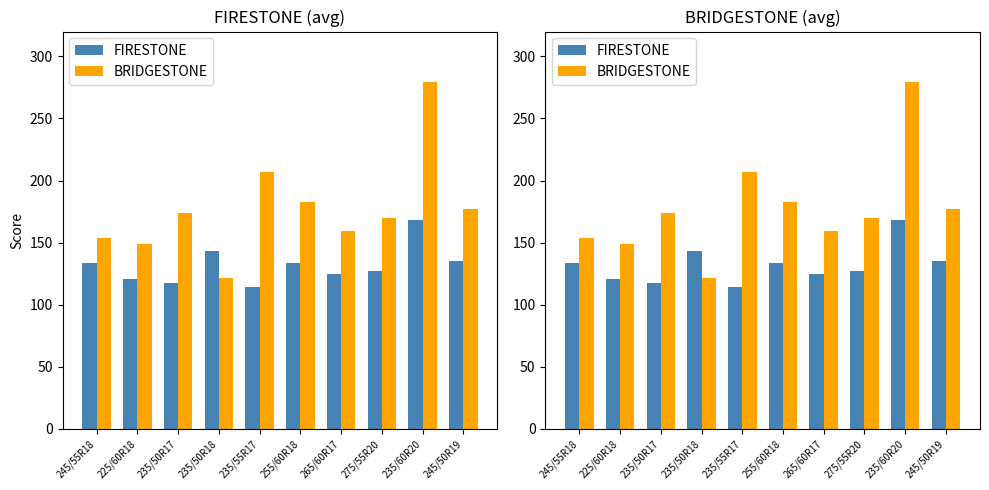

Reading left to right, transcribe all the data shown in this chart.

FIRESTONE: 245/55R18=133.4	225/60R18=120.4	235/50R17=117.3	235/50R18=142.8	235/55R17=113.9	255/60R18=133.4	265/60R17=124.4	275/55R20=126.9	235/60R20=167.9	245/50R19=134.9
BRIDGESTONE: 245/55R18=153.4	225/60R18=148.7	235/50R17=174.1	235/50R18=121.2	235/55R17=206.8	255/60R18=182.6	265/60R17=159.6	275/55R20=169.6	235/60R20=279.7	245/50R19=176.7